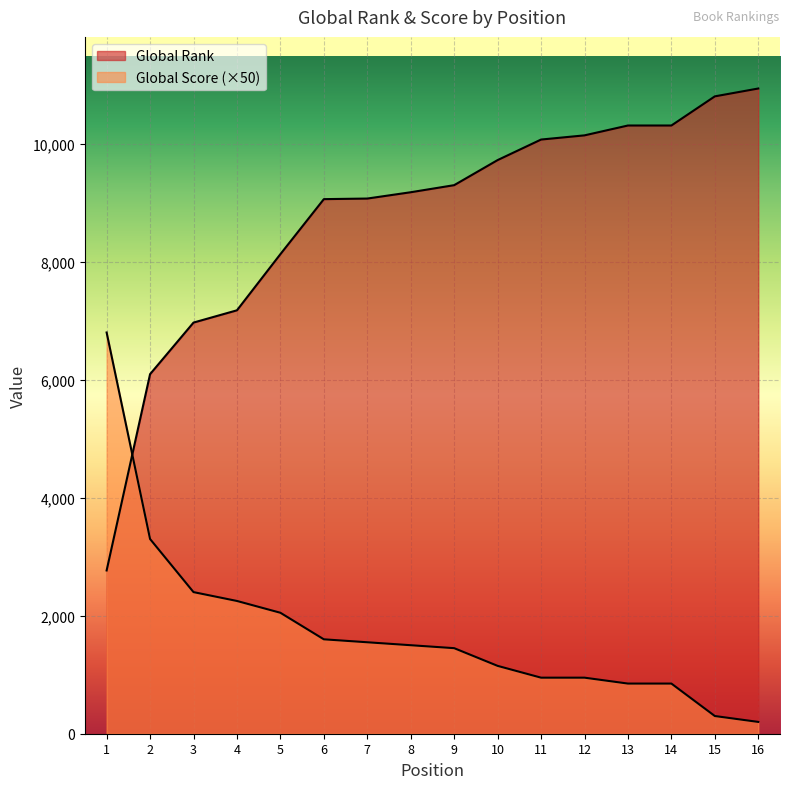

What is the difference between the highest and lowest values at 12?

9191